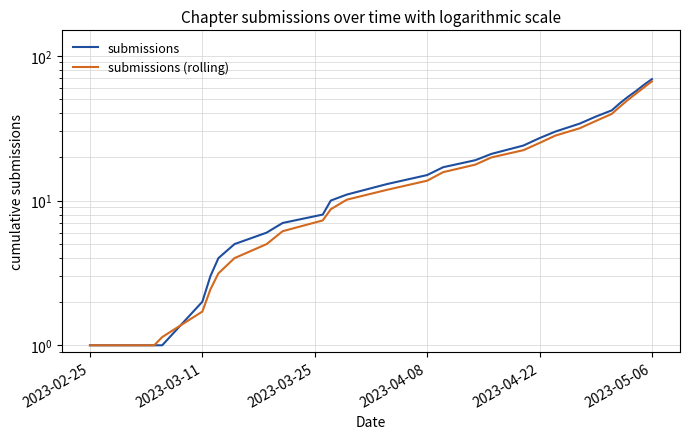

The value of submissions at 2023-04-08 is 15.0. True or false?

True